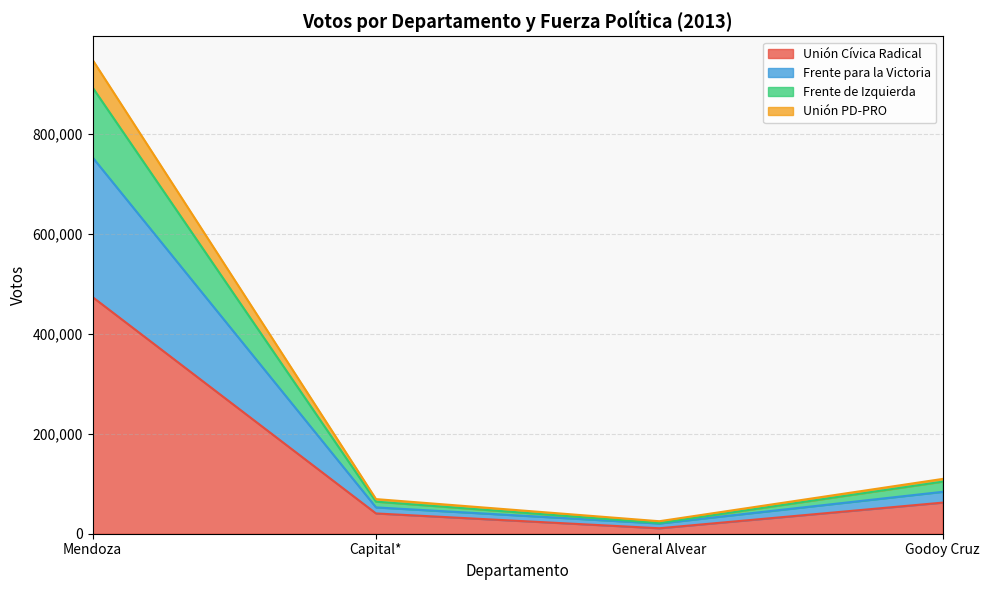

Which has a higher value, General Alvear or Godoy Cruz?

Godoy Cruz